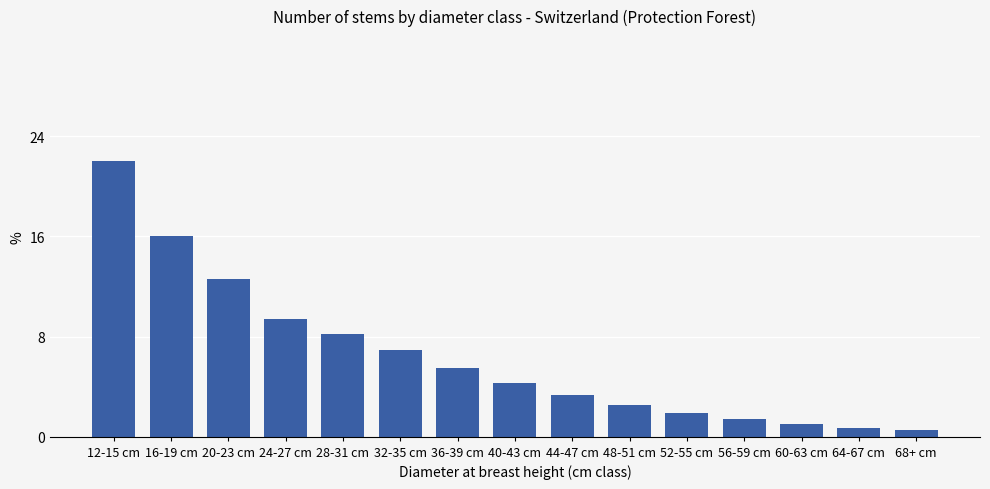

What is the change in value from 28-31 cm to 64-67 cm?

-7.5